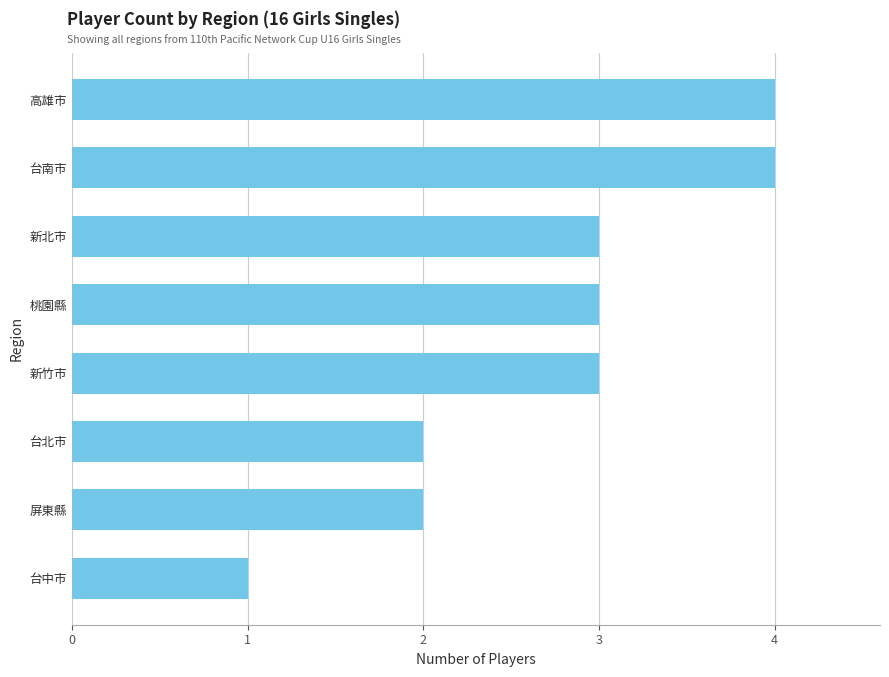

What is the smallest value displayed?

1